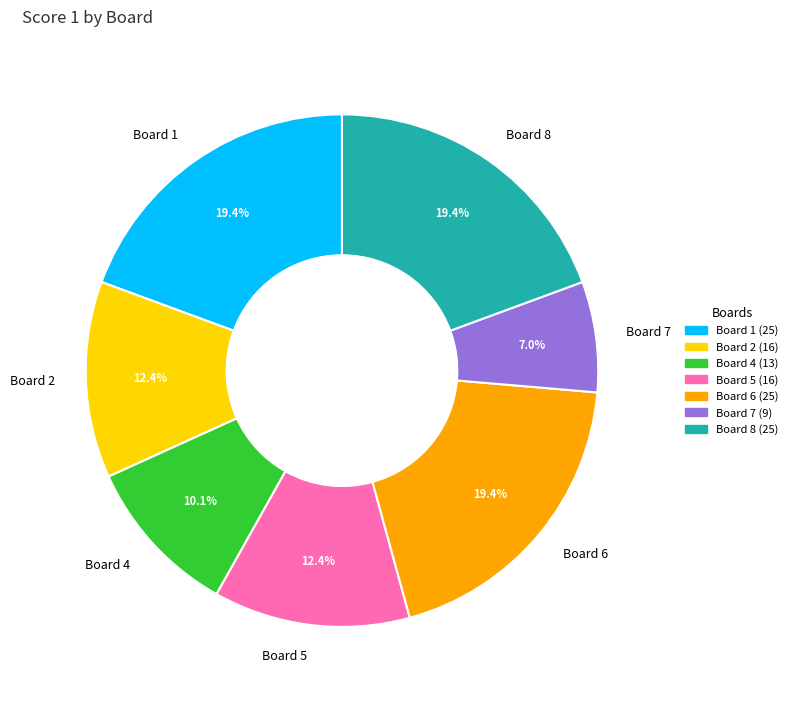

What is the ratio of the value at Board 2 to the value at Board 6?

0.6